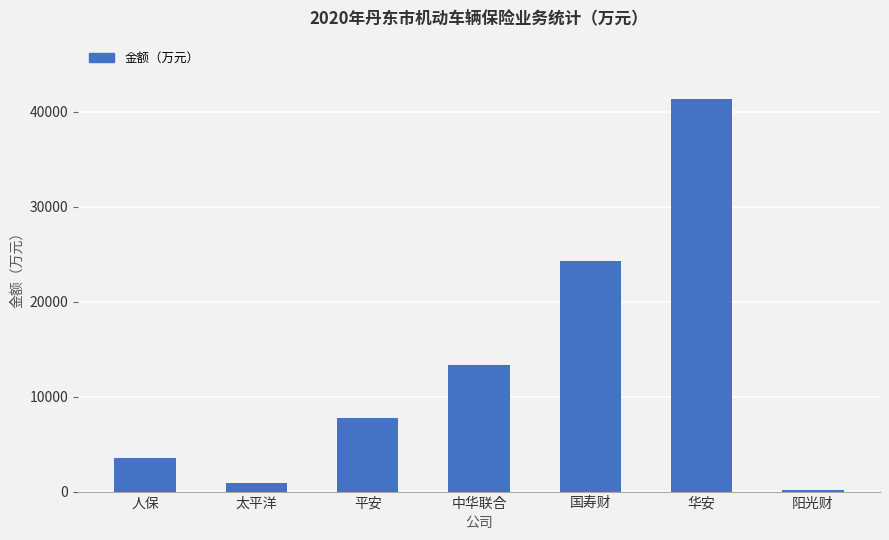

The chart shows a value of 24312.4 at 国寿财. True or false?

True